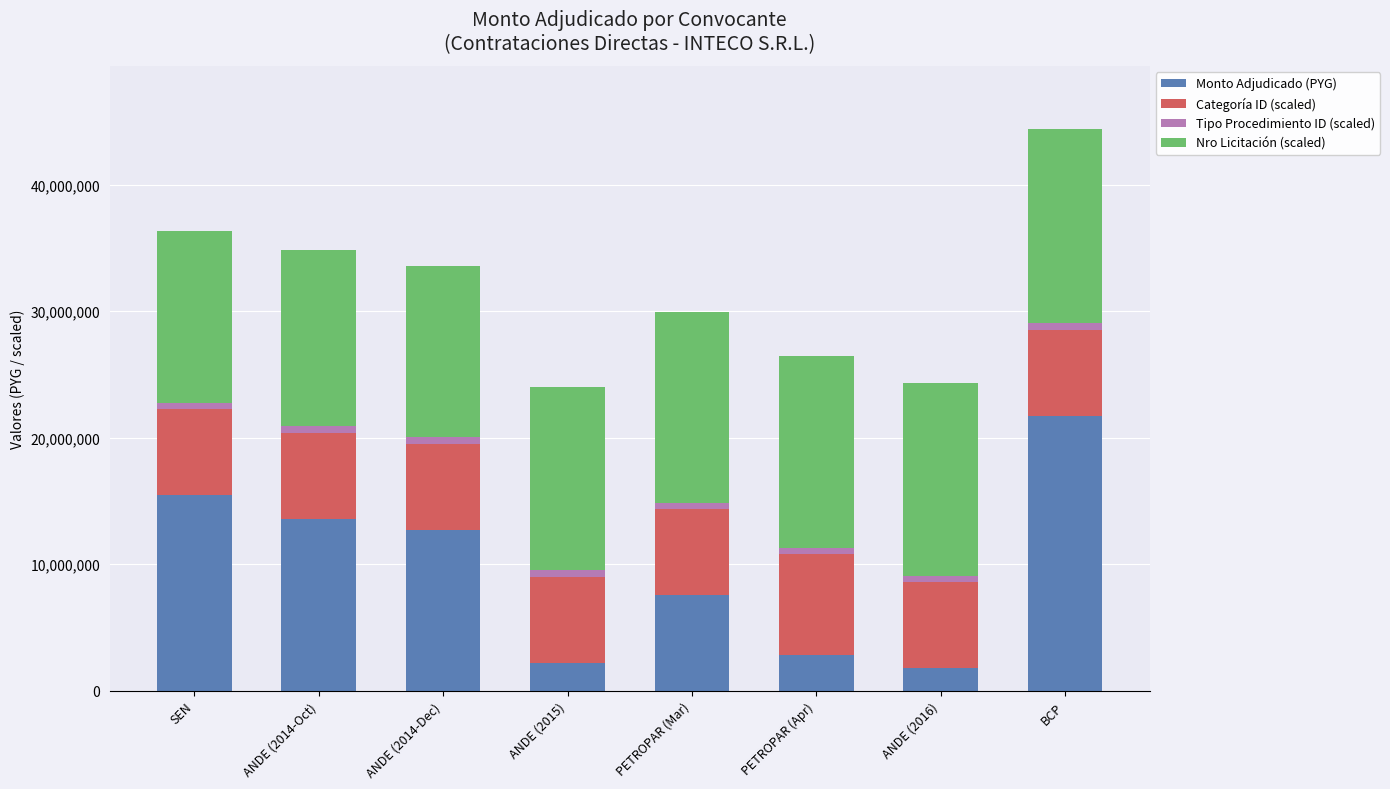

At which category is the sum across all series the highest?

BCP